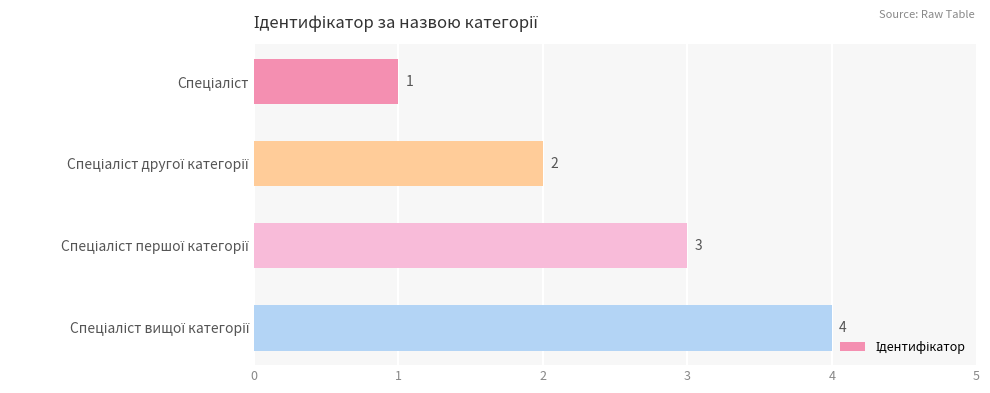

What is the maximum value shown in the chart?

4